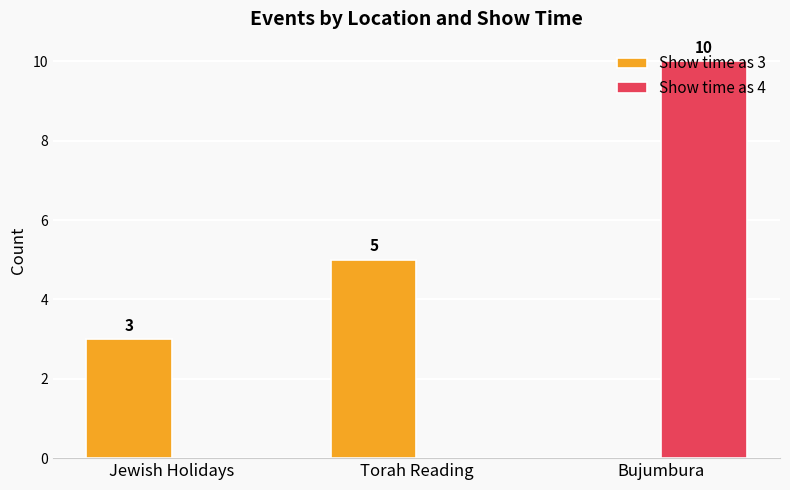

How many groups of bars are there?

3